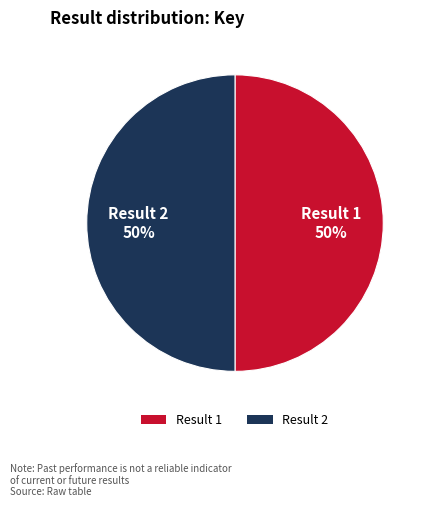

How many segments does this pie chart have?

2